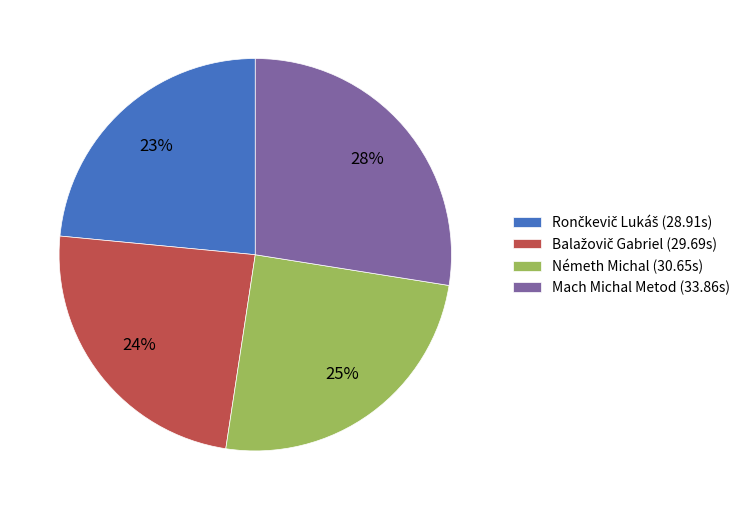

What is the ratio of the value at Németh Michal (30.65s) to the value at Mach Michal Metod (33.86s)?

0.9